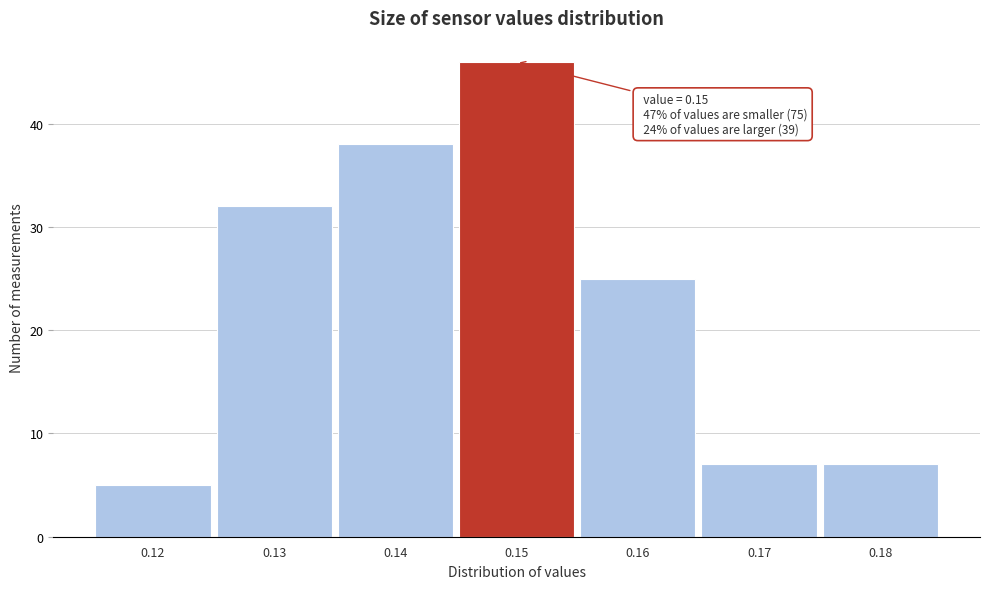

Over which range of the x-axis is the bar tallest?

0.145 to 0.155